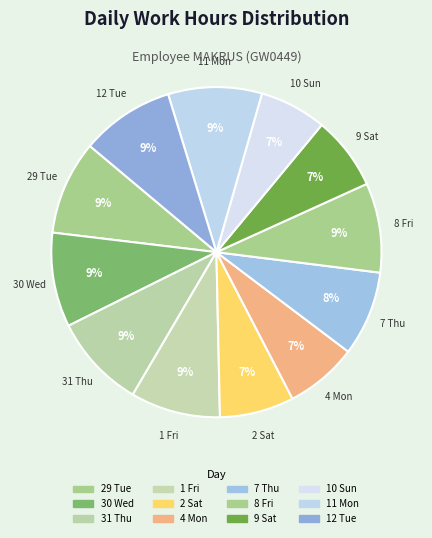

To the nearest percent, what portion does 30 Wed represent?

9%